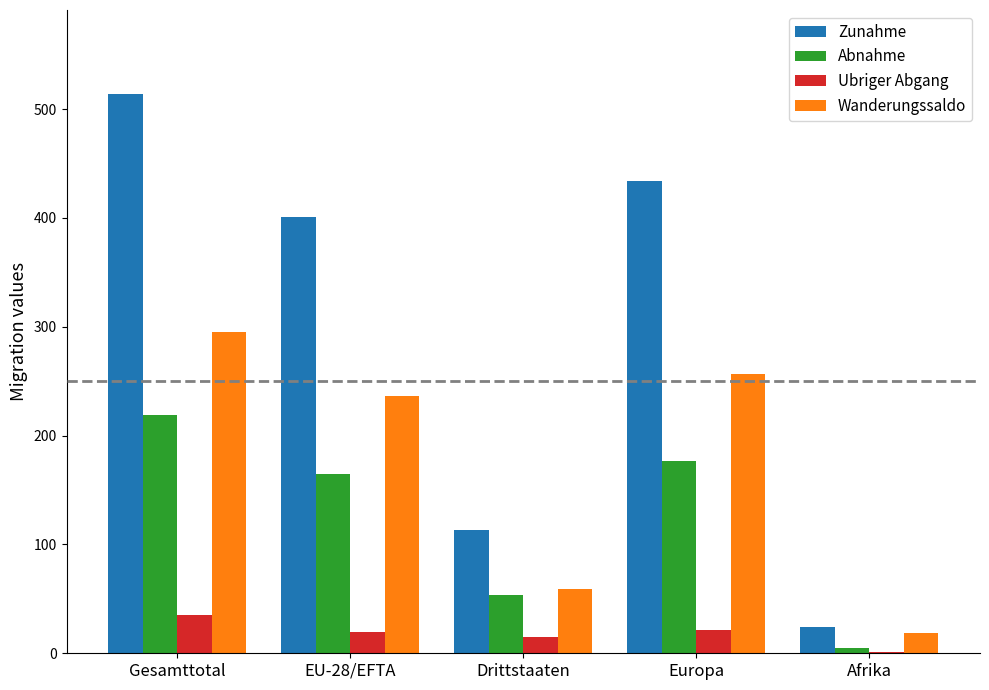

The value of Abnahme at Europa is 177. True or false?

True